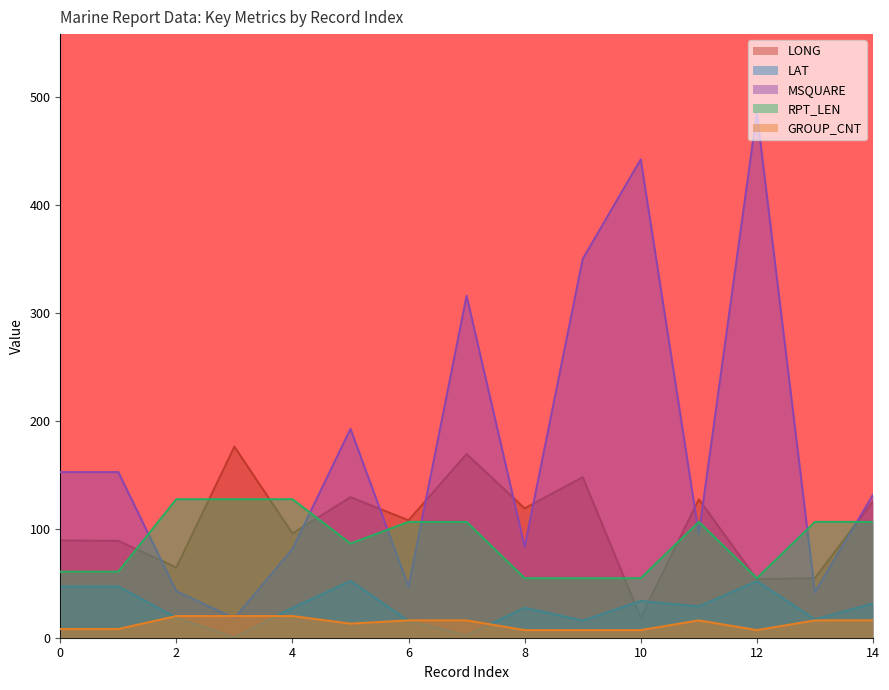

What is the difference between the maximum and minimum values in the MSQUARE series?

467.0